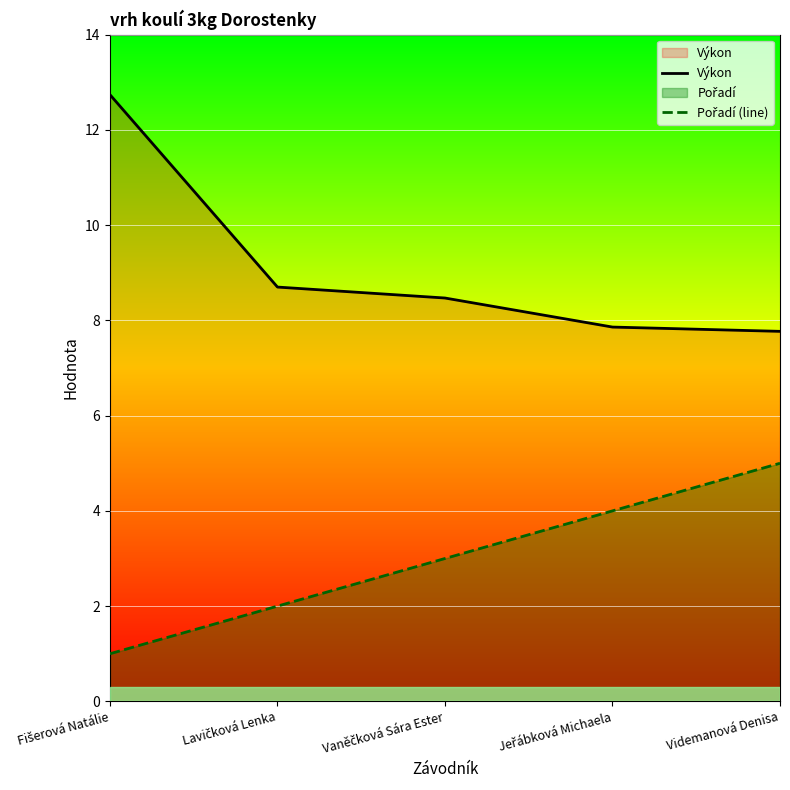

The Pořadí (line) series shows 7.3 at Videmanová Denisa. True or false?

False